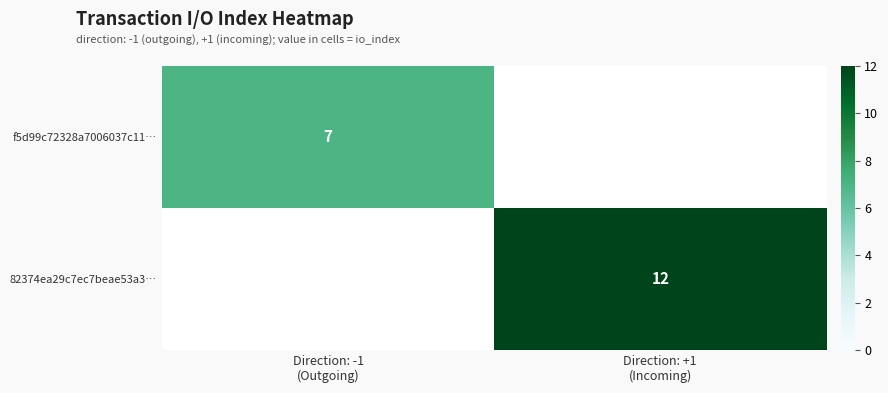

How many distinct data groups are displayed?

2